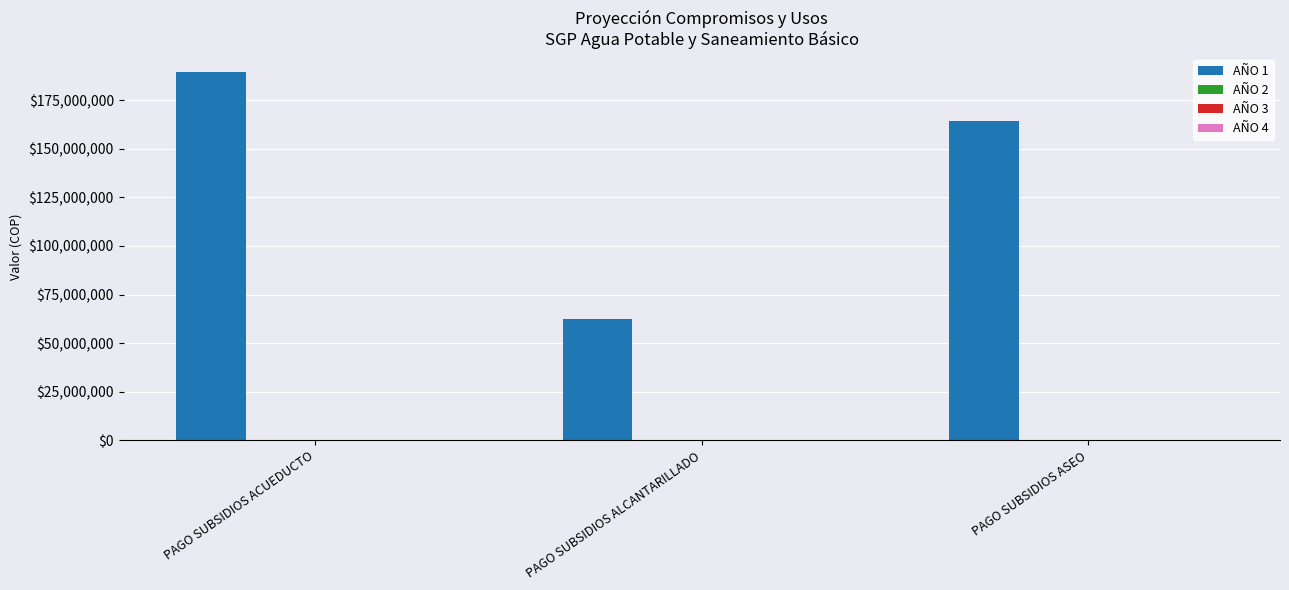

Does the chart contain stacked bars?

No